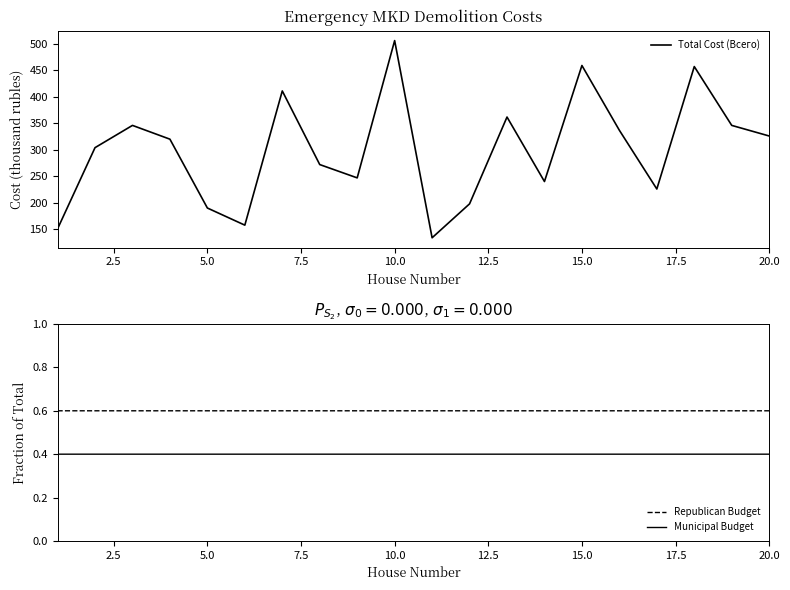

True or false: Municipal Budget has more than 0 interior local peaks.

True